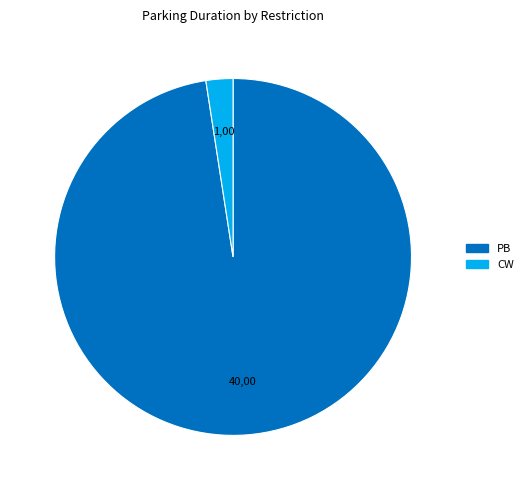

Which has a higher value, CW or PB?

PB